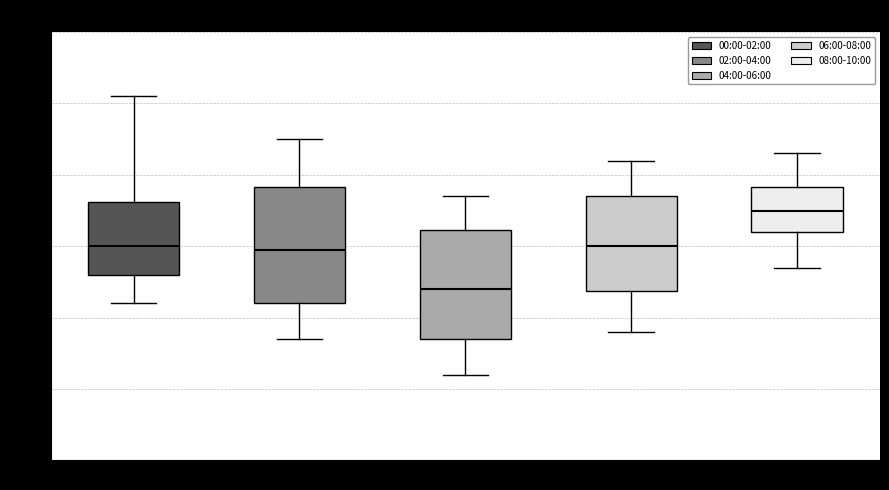

Which box's median line is the highest?

08:00-10:00